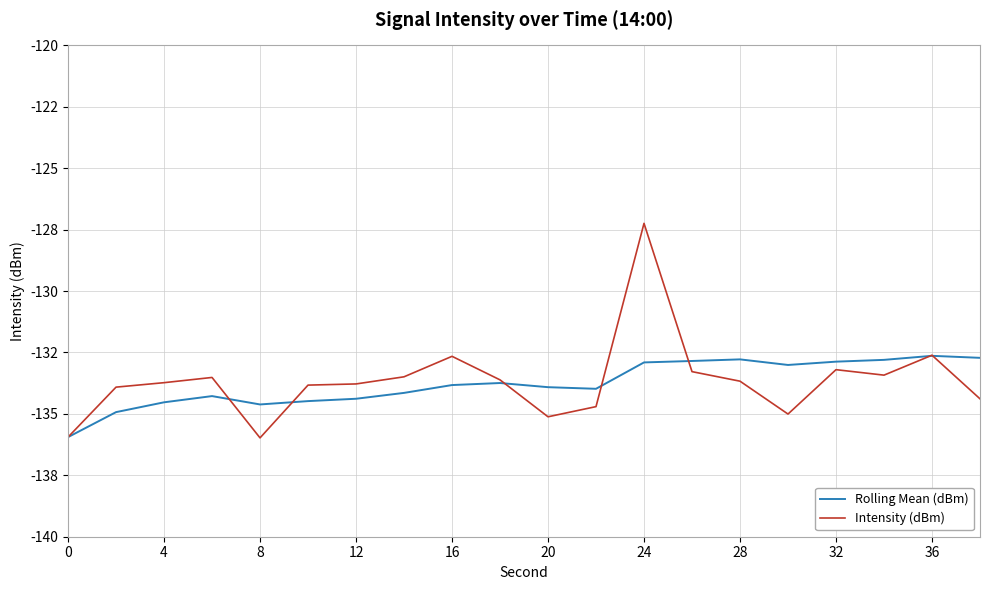

What is the maximum value for Rolling Mean (dBm)?

-132.6